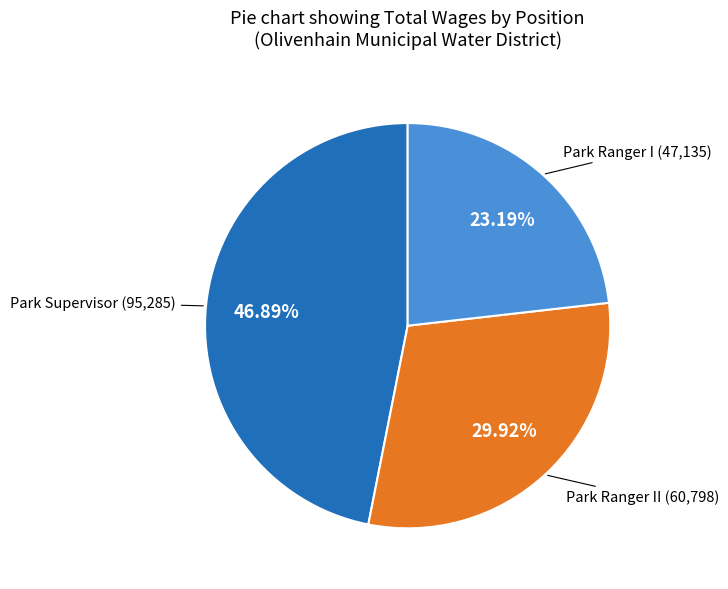

Is there a majority slice in this chart?

No